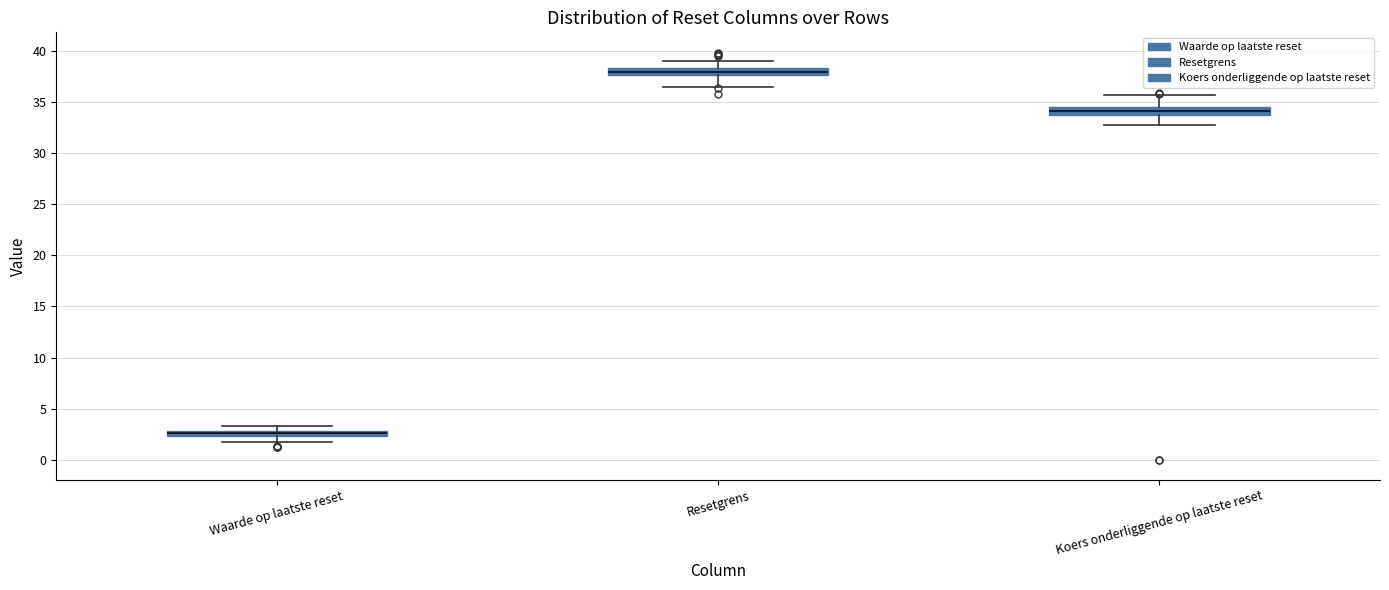

Where does the lower whisker of the box for Resetgrens end on the y-axis? The values are not printed on the chart, so give them approximately, as read against the axis.

36.5